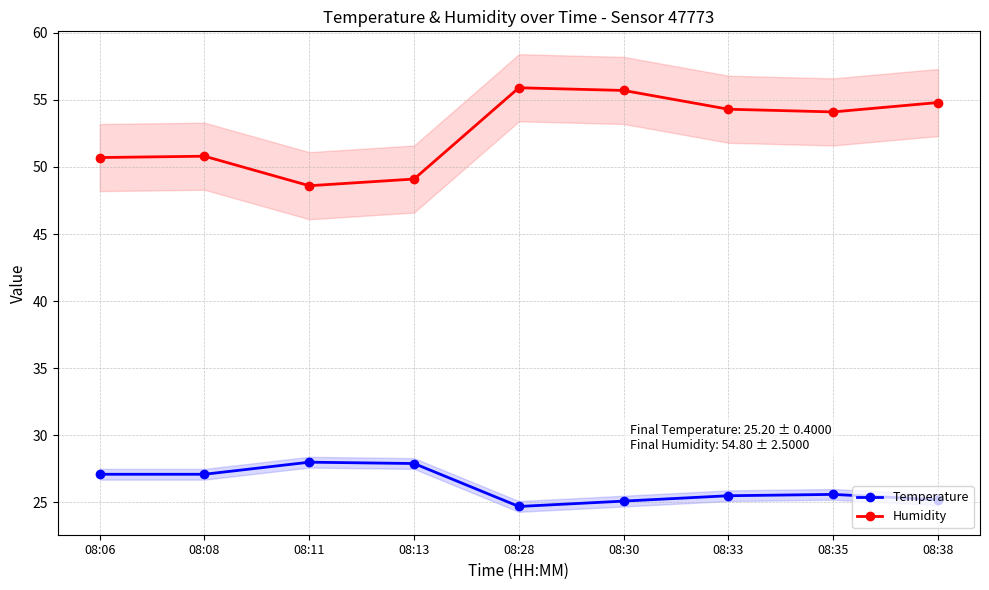

Where is Humidity nearest to the value 52?

08:08